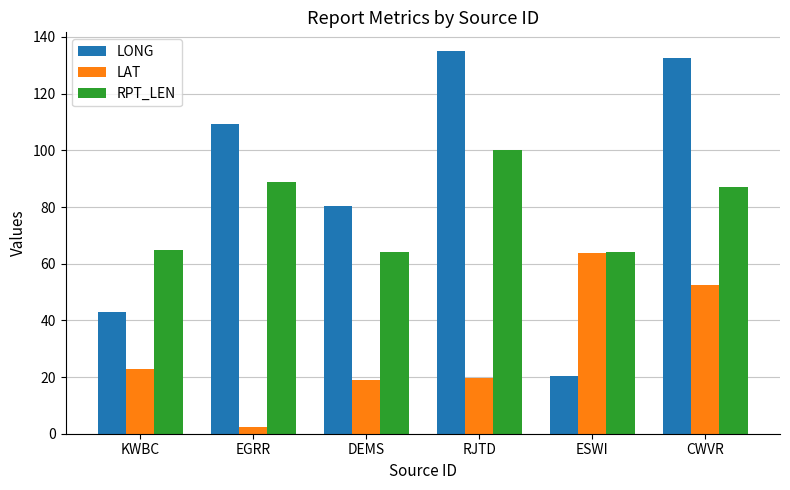

Which series has the largest range (max minus min)?

LONG